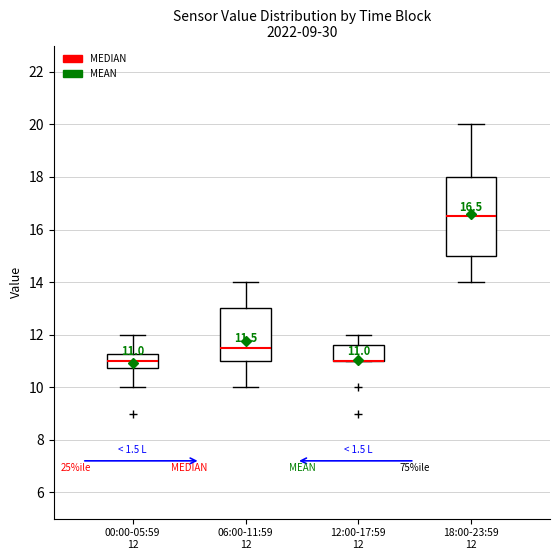

Comparing the boxes themselves (not the whiskers), which one is the tallest?

18:00-23:59 12